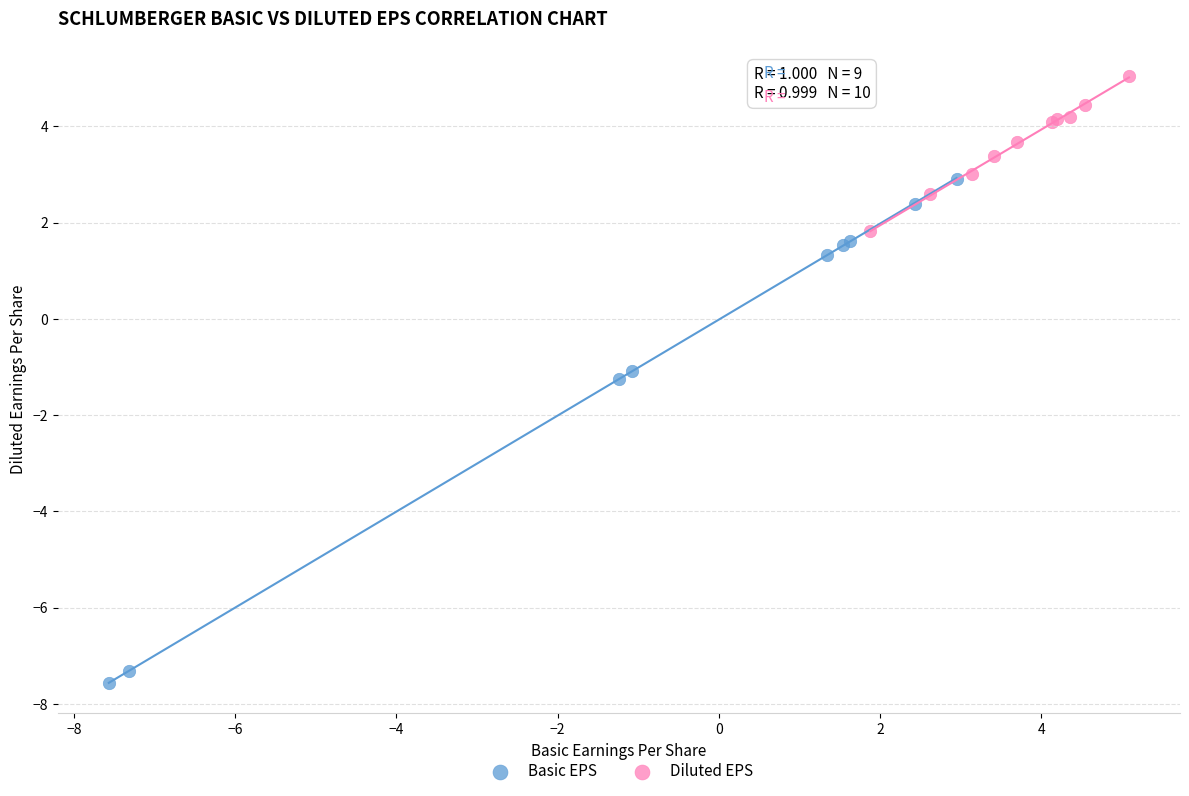

Which series has the largest Y range (max minus min)?

Basic EPS